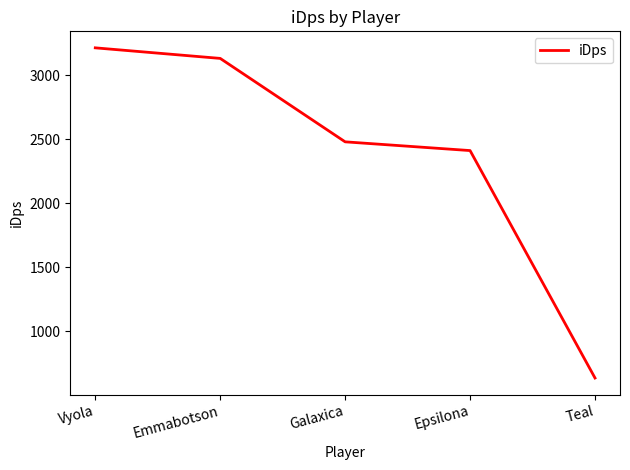

Which category has the lowest value across all series?

Teal